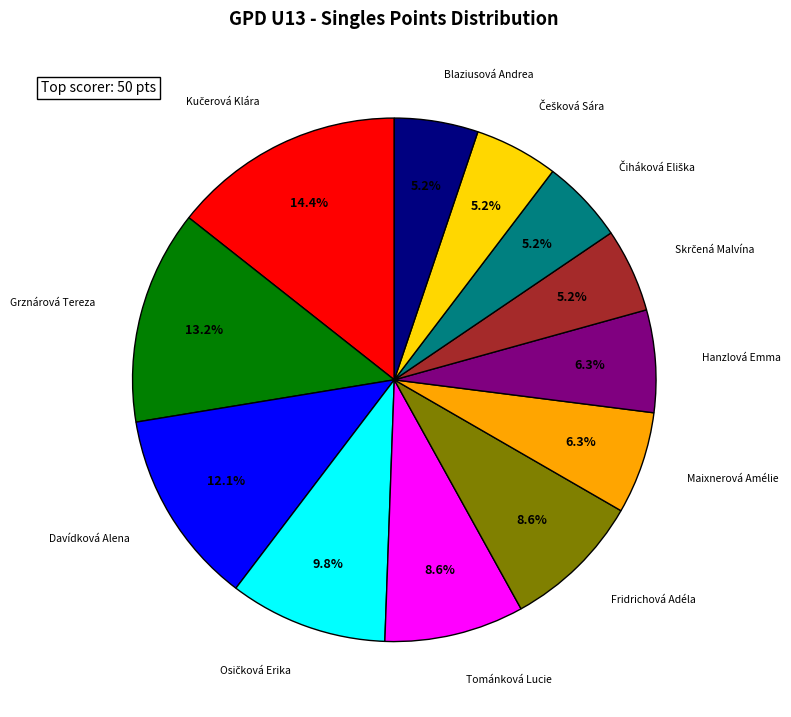

To the nearest percent, what is the average slice percentage?

8%